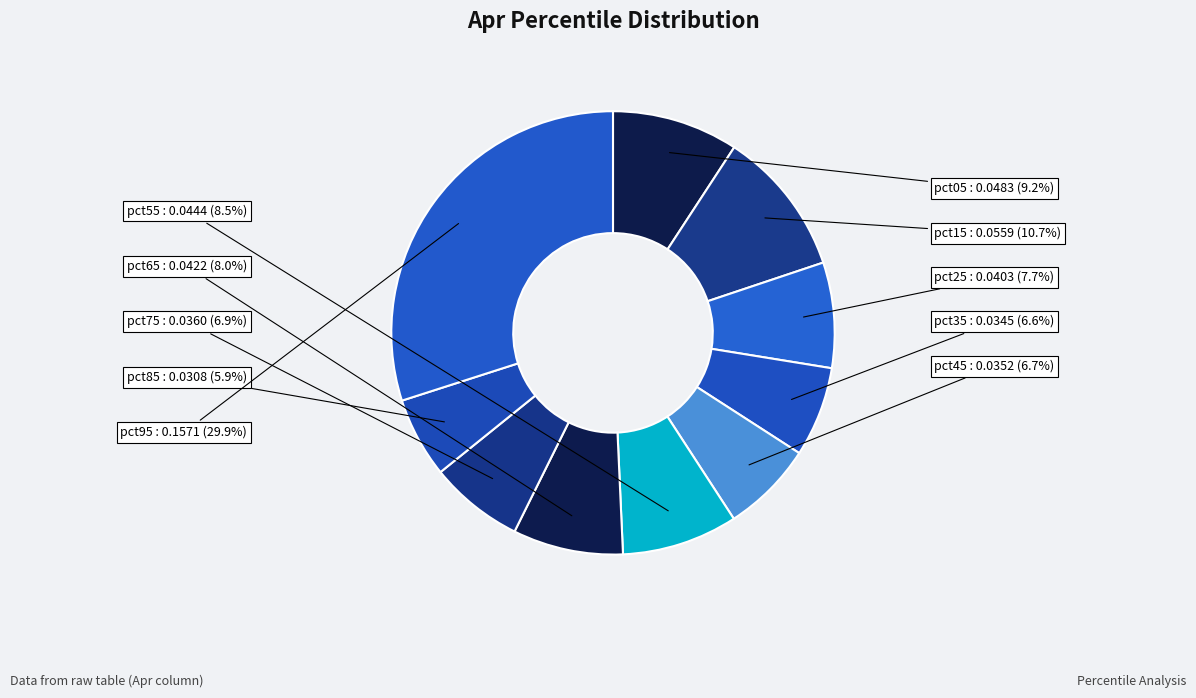

To the nearest percent, what portion does pct15 represent?

11%